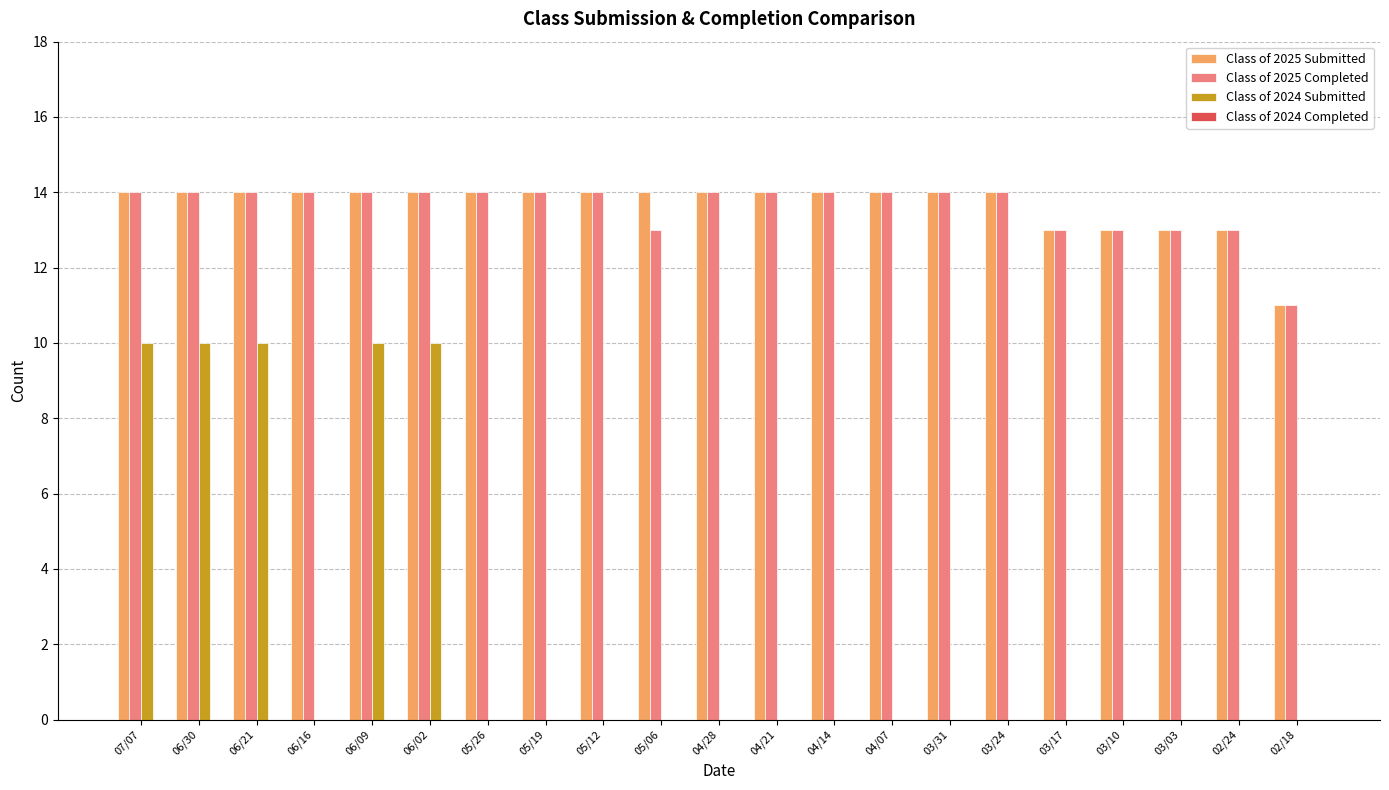

How many groups of bars are there?

21